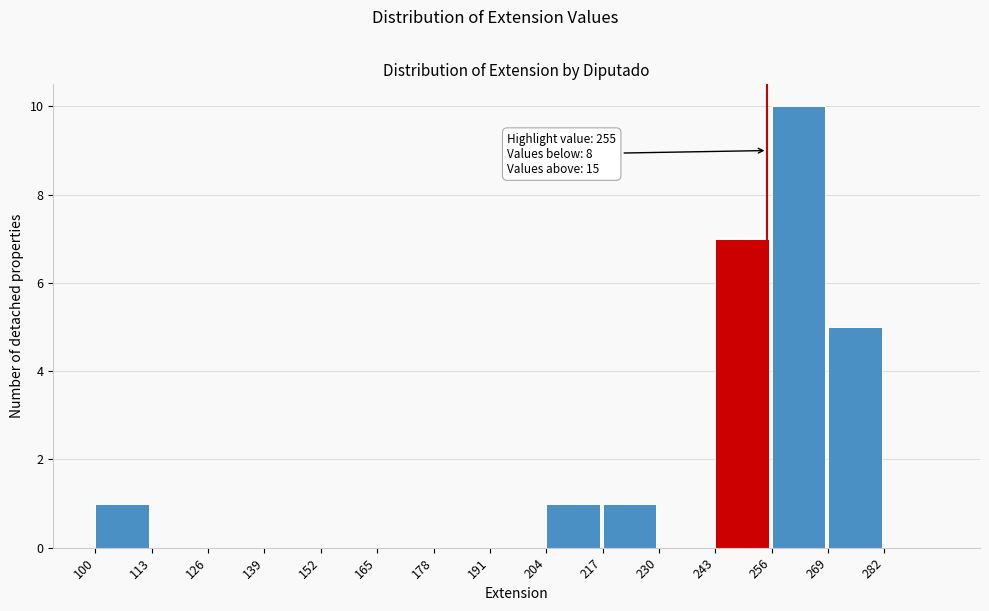

Over which range of the x-axis is the bar tallest?

256 to 269